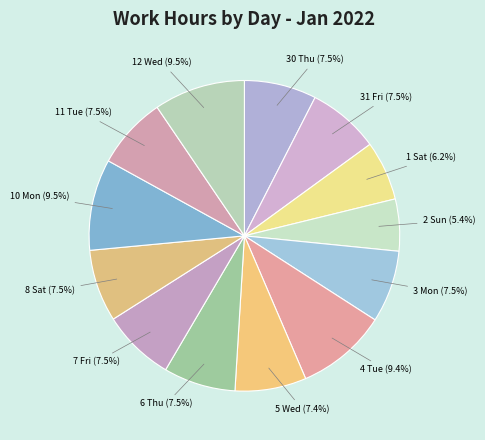

How many segments does this pie chart have?

13